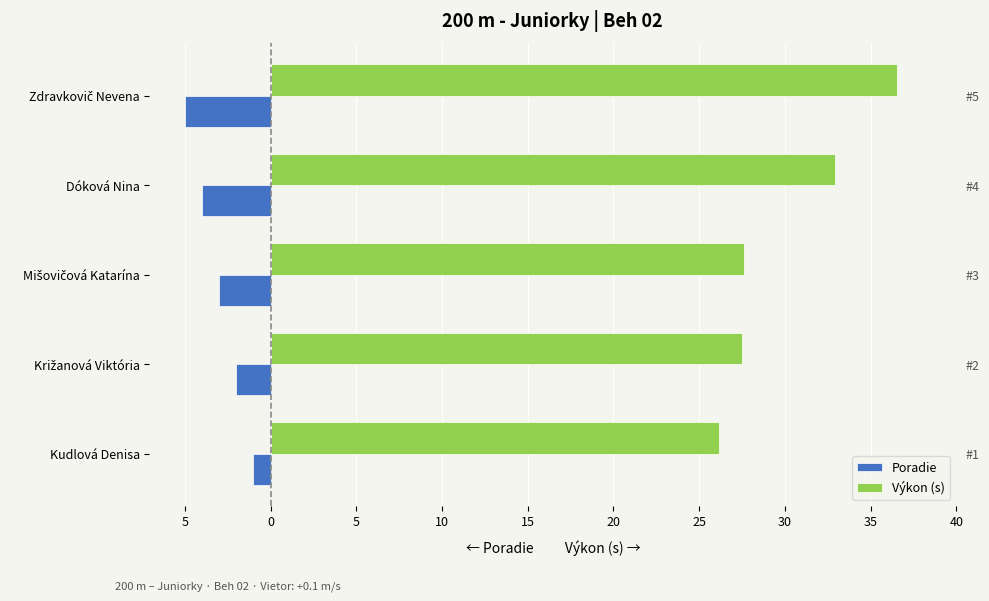

The Výkon (s) series shows 39.3 at Kudlová Denisa. True or false?

False